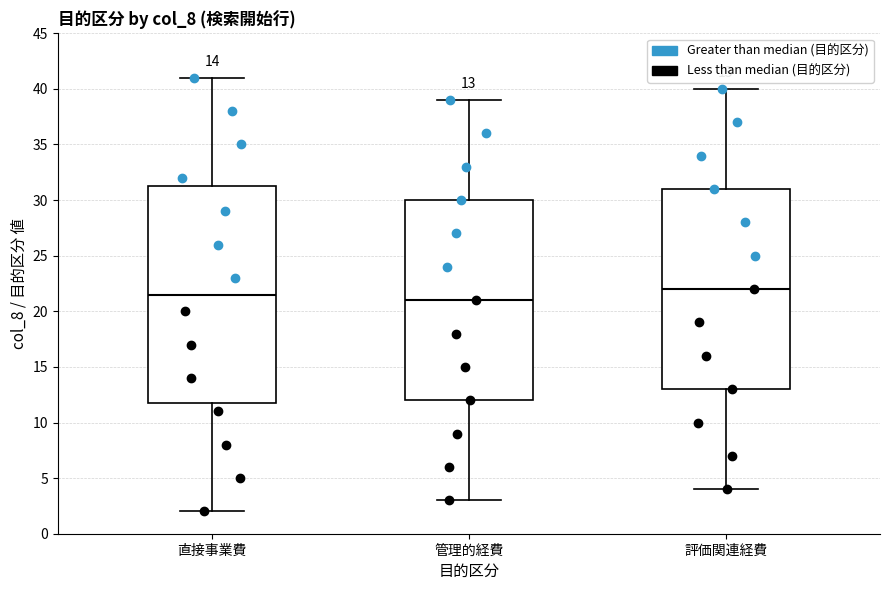

Which box has the highest median line?

評価関連経費